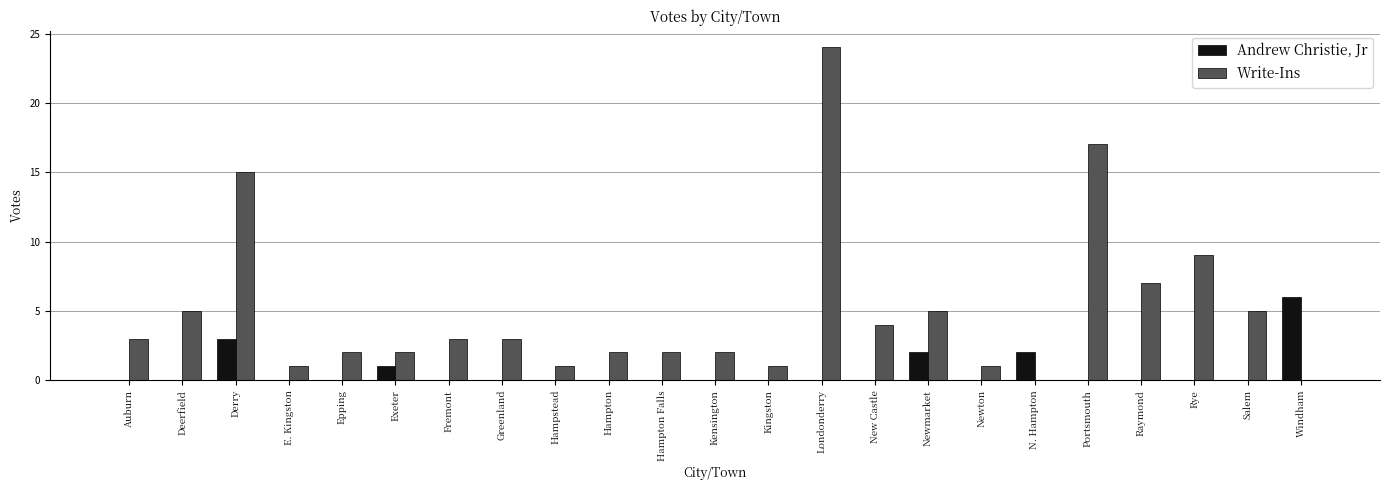

What is the sum of the Write-Ins values at Hampton Falls and Exeter?

4